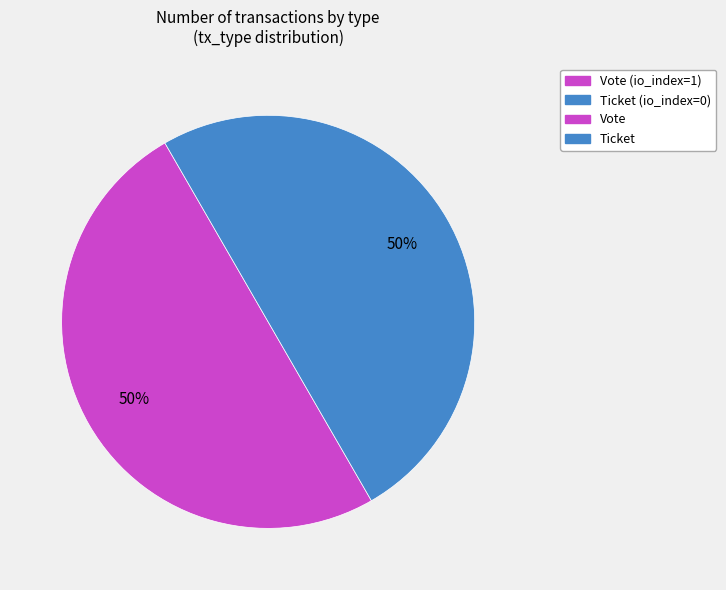

To the nearest percent, what is the average slice percentage?

50%